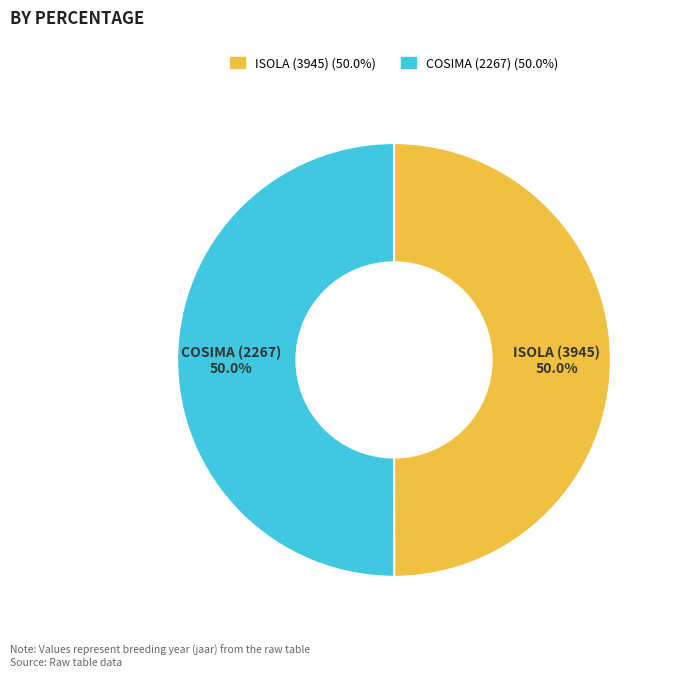

To the nearest percent, what is the average slice percentage?

50%